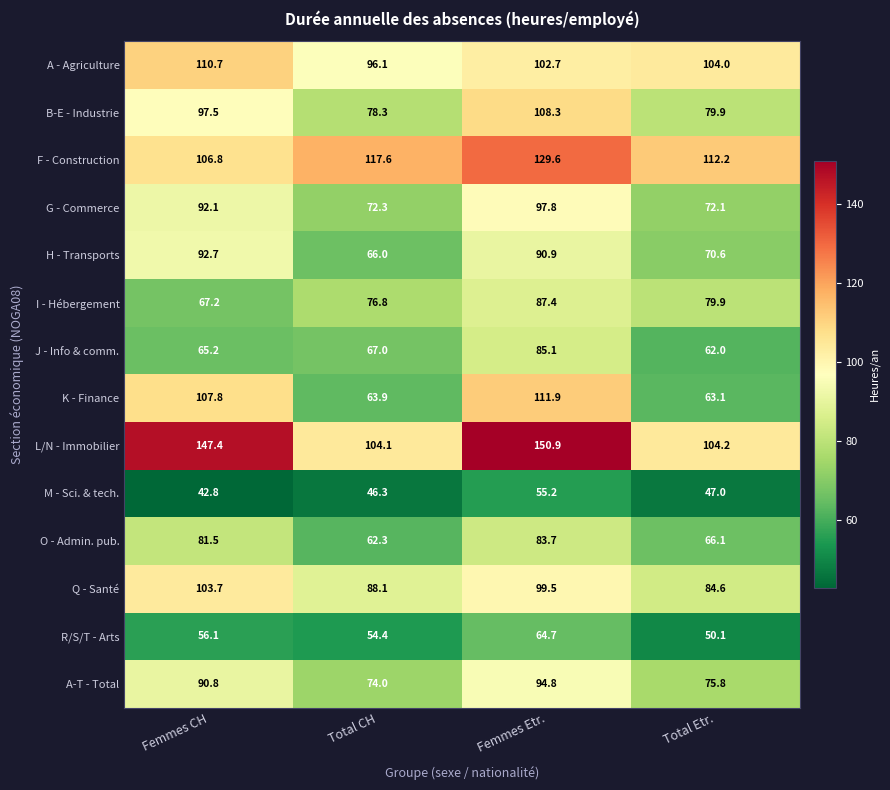

True or false: G - Commerce has a value of 72.1 at Total Etr..

True